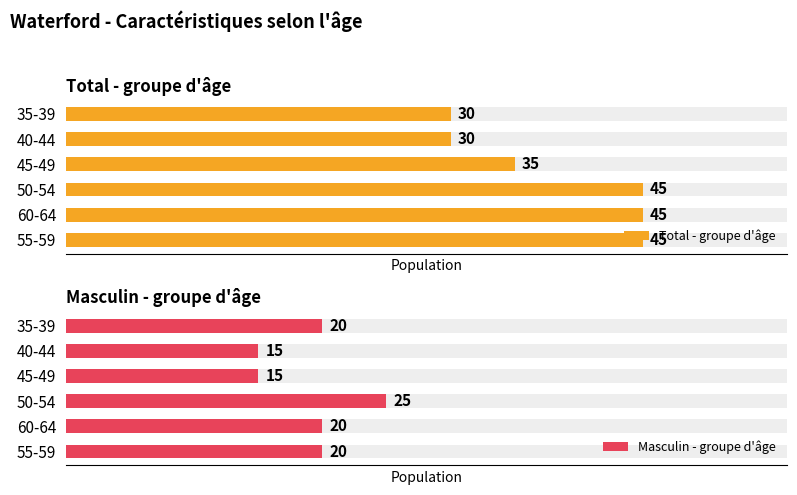

The value of Masculin - groupe d'âge at 55-59 is 31. True or false?

False